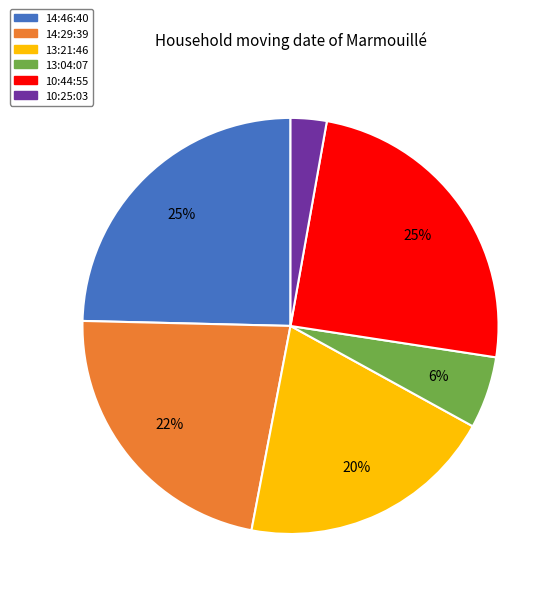

Which has a higher value, 13:21:46 or 10:25:03?

13:21:46